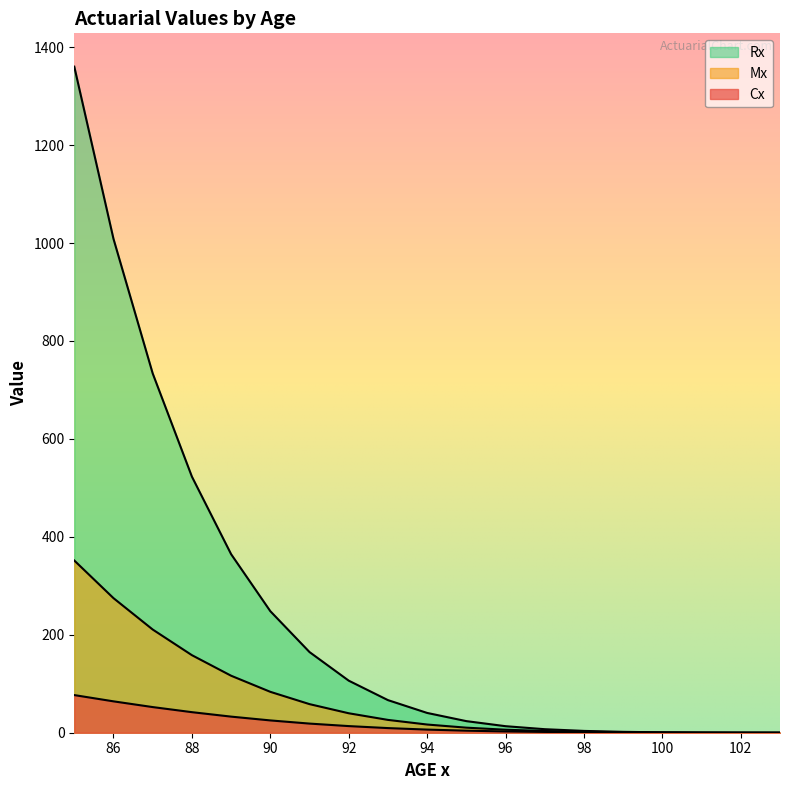

True or false: Cx has a value of 0.1 at 101.

False